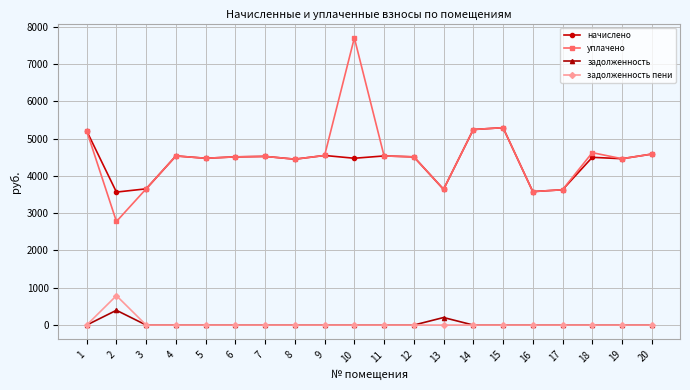

True or false: начислено and задолженность cross at least once.

False